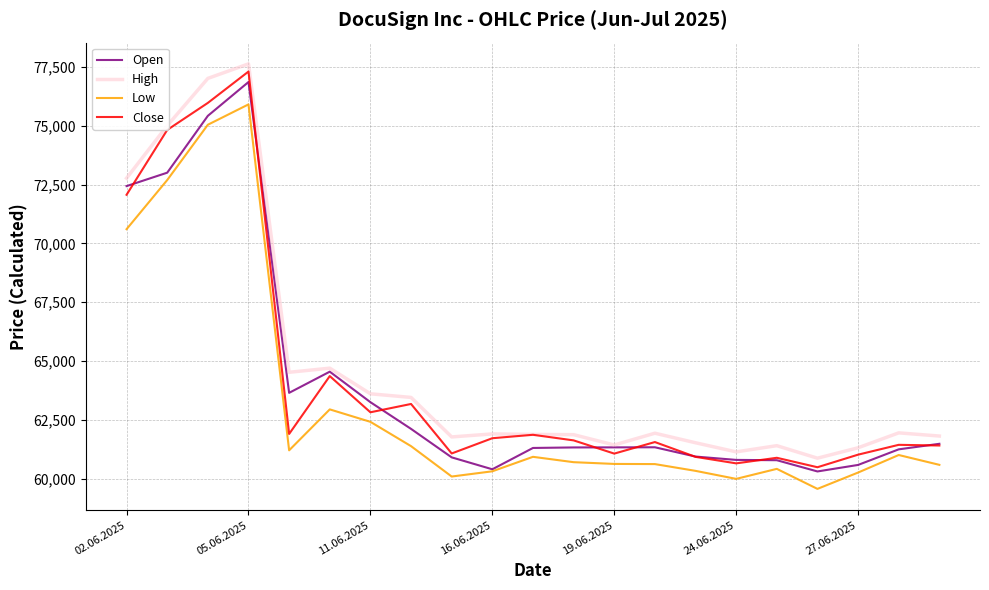

What is the smallest value displayed?

59560